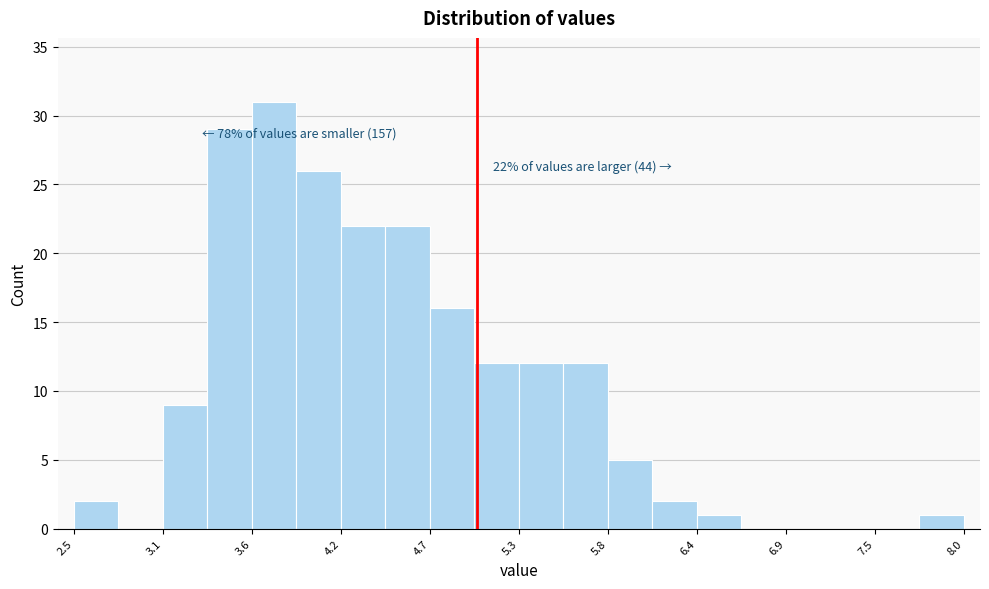

Around what value on the x-axis is the tallest bar? Give the approximate position of its centre, as read against the axis.

3.7